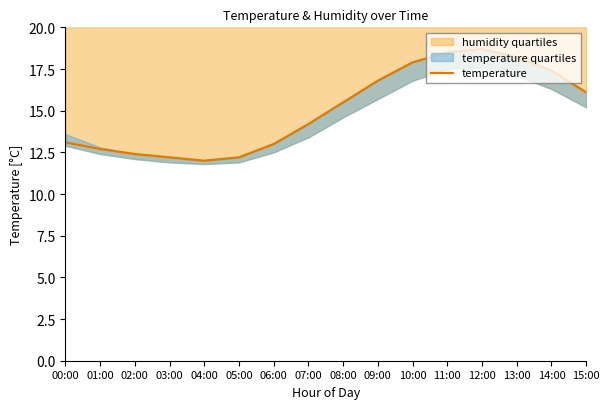

Where is the first local maximum?

12:00